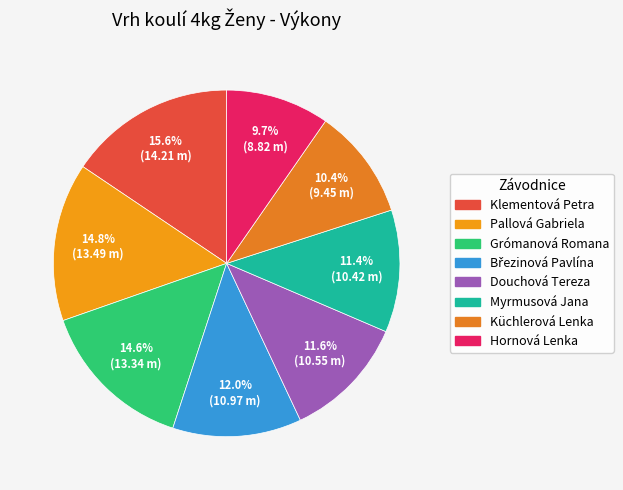

How many slices are in this pie chart?

8